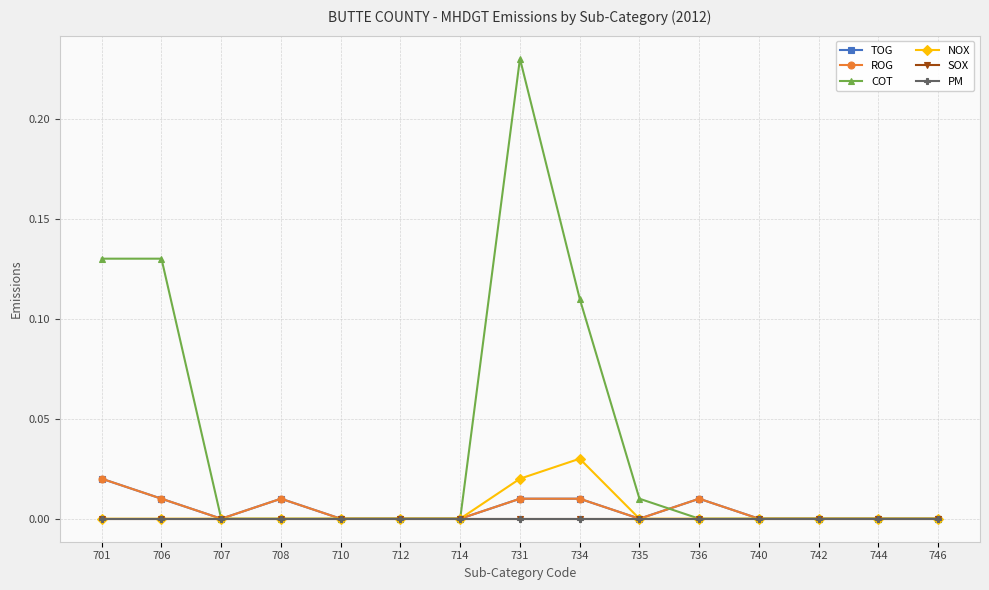

Is this an area chart (filled region under the line)?

No